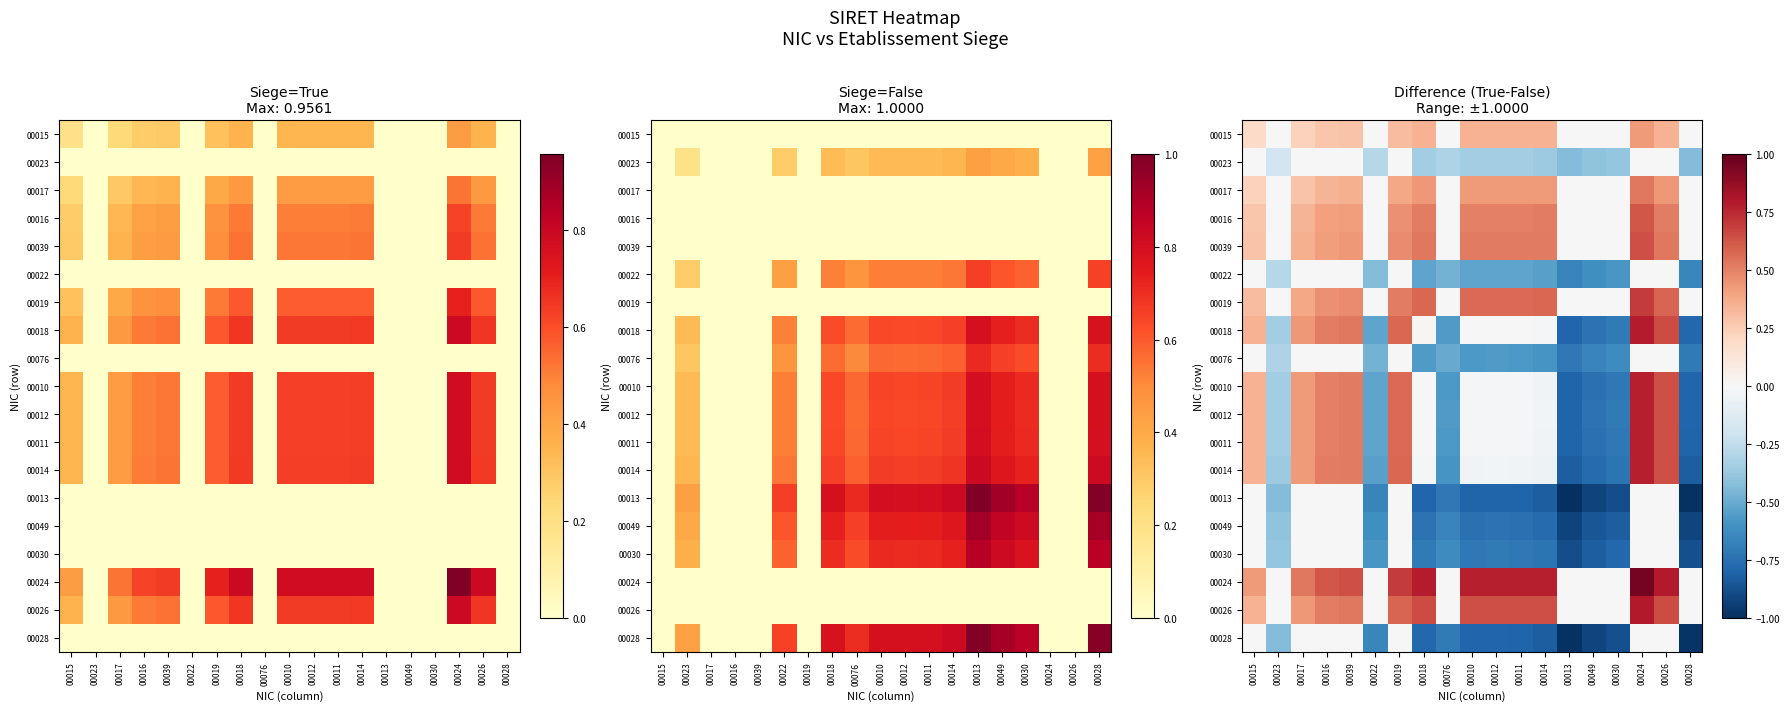

At which category does the chart reach its minimum across all series?

00013